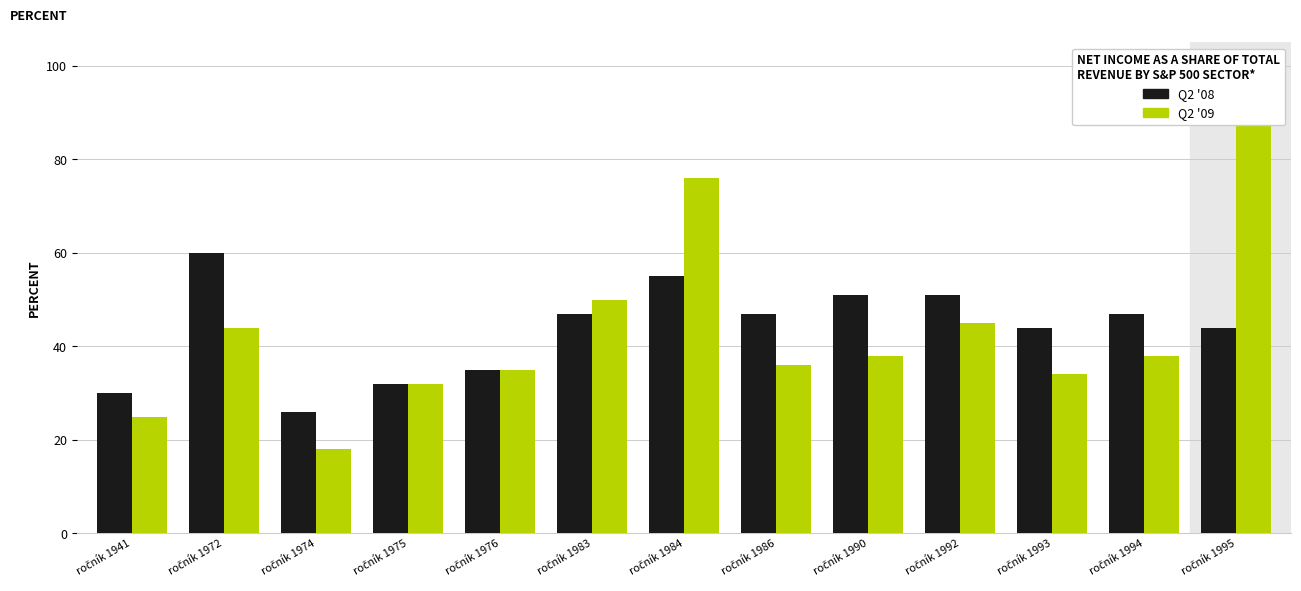

At which label does Q2 '09 first exceed 38?

ročník 1972